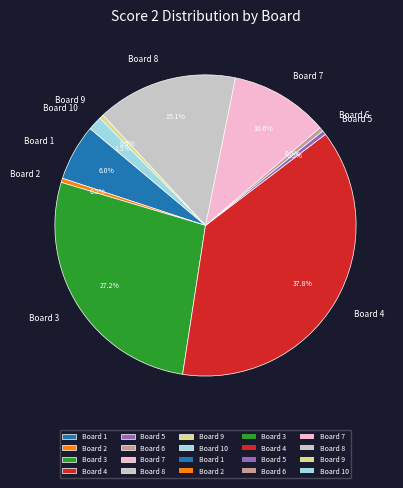

What is the largest slice in the pie chart?

Board 4